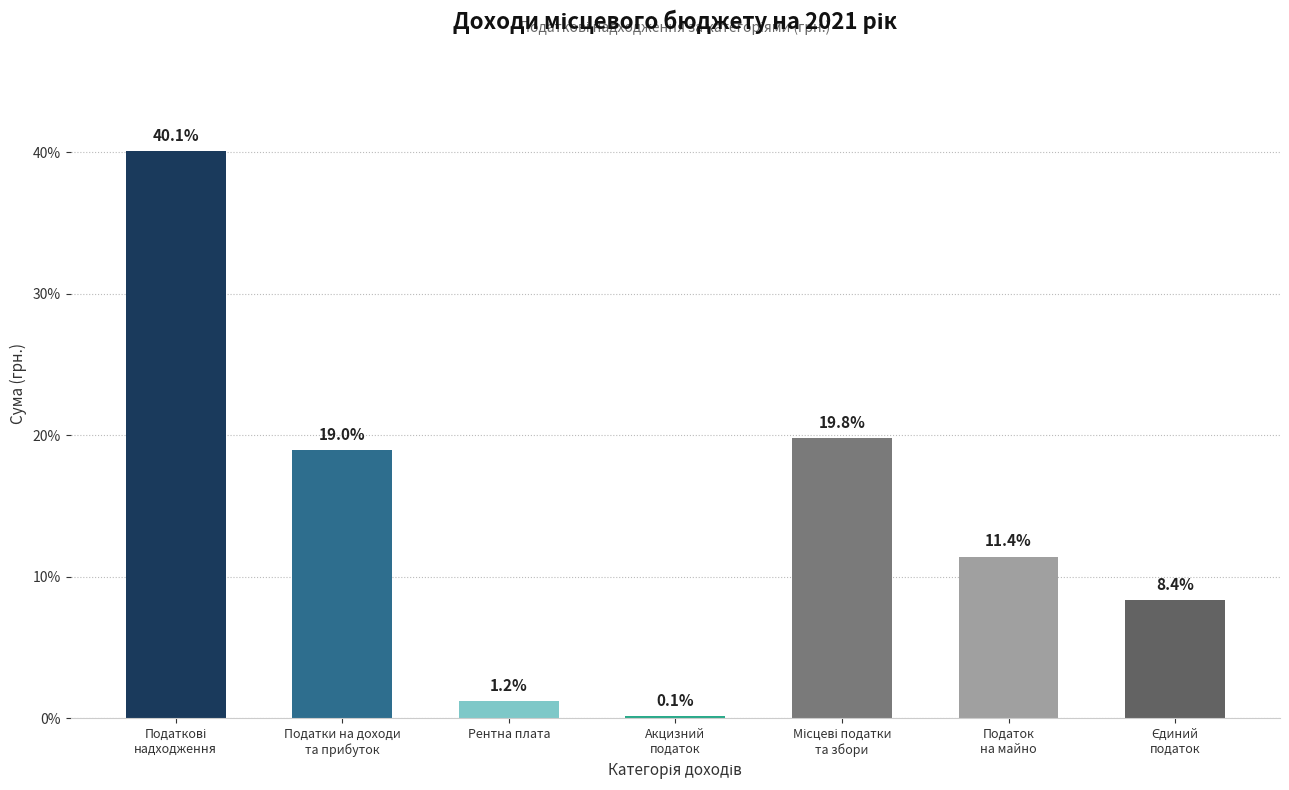

What is the greatest value displayed?

40.1